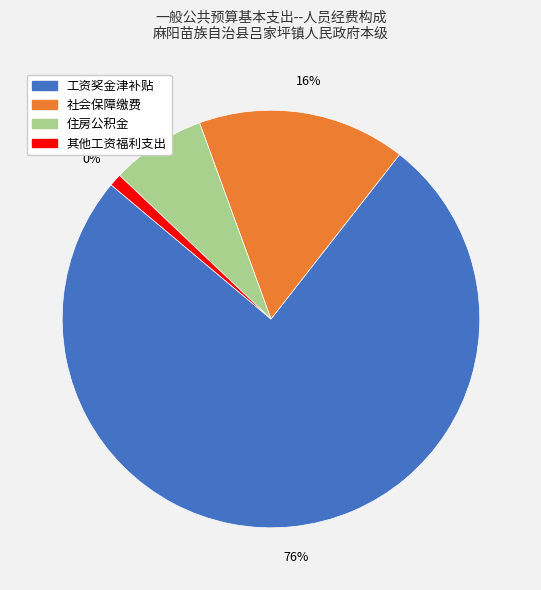

To the nearest percent, what portion does 其他工资福利支出 represent?

1%